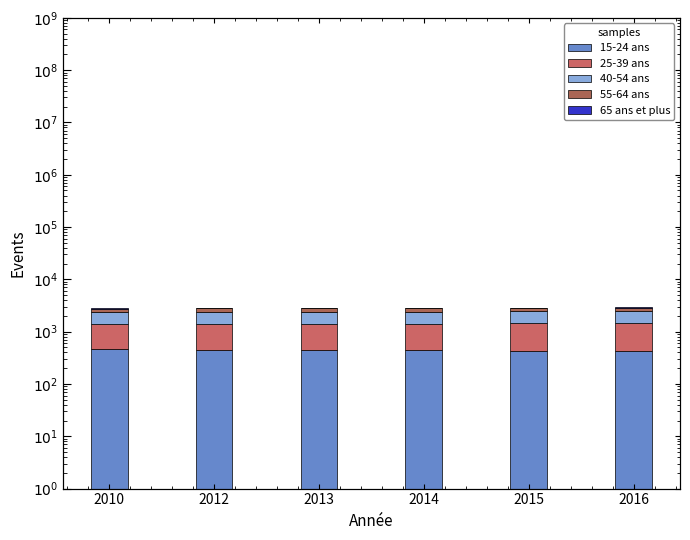

Read the 25-39 ans value at 2012.

951.0